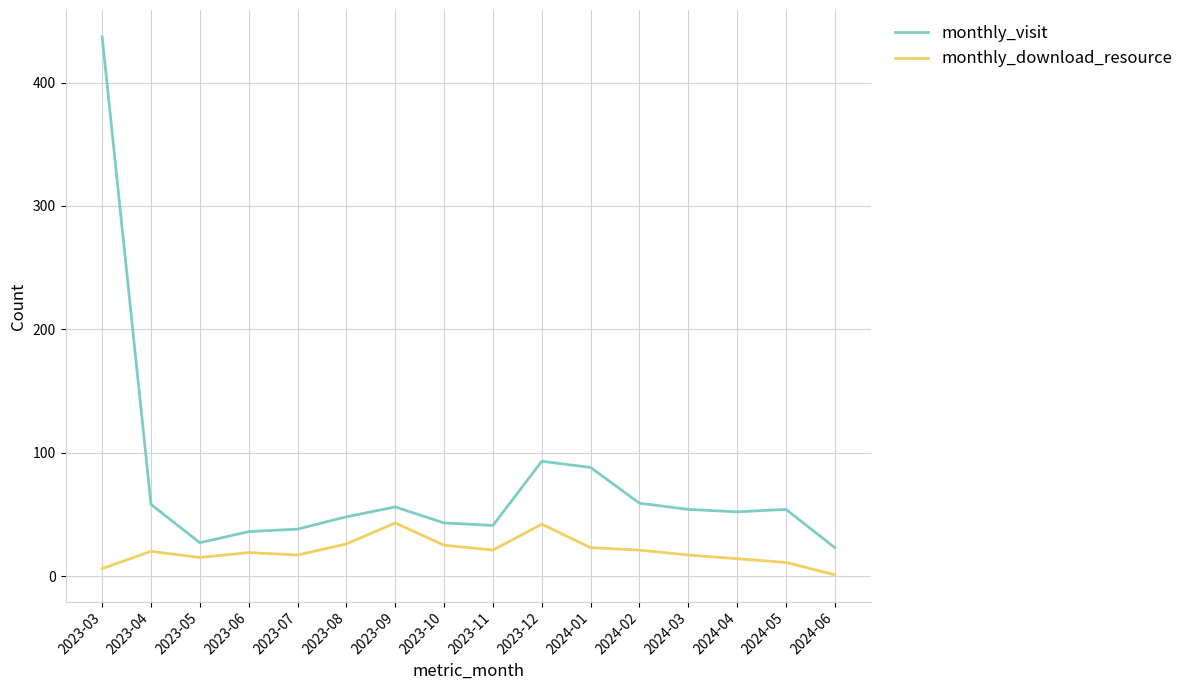

What are all the series names shown in the legend?

monthly_visit, monthly_download_resource